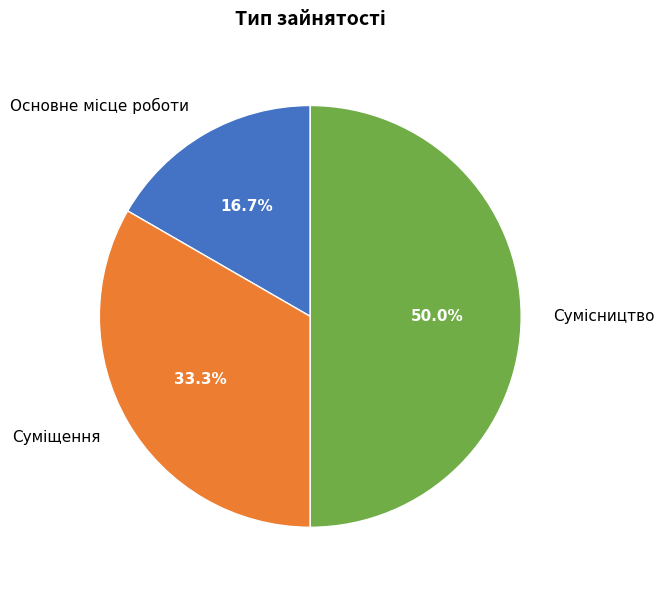

How many slices are in this pie chart?

3